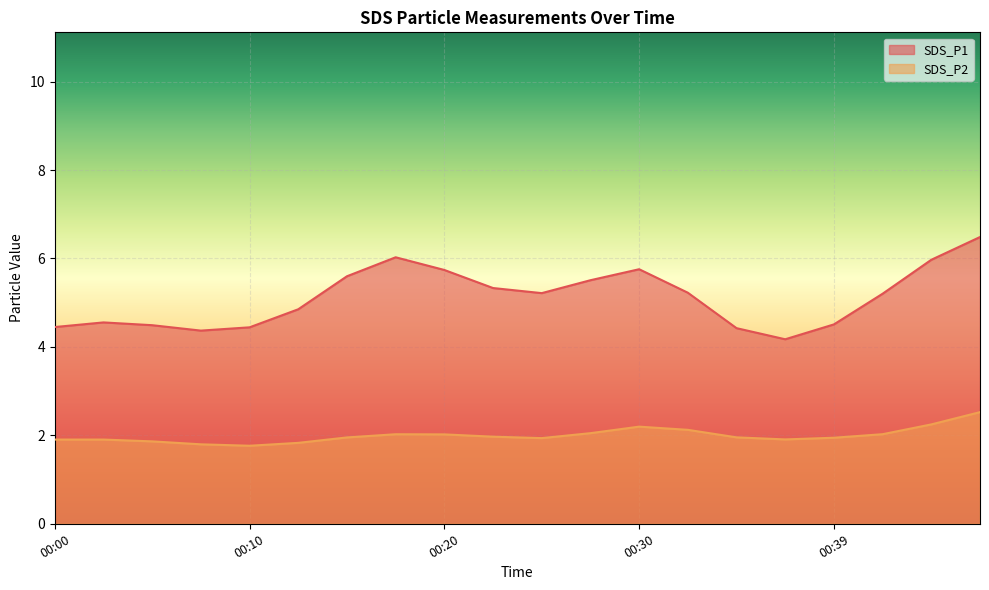

What is the total value across all series at 00:44?

7.8